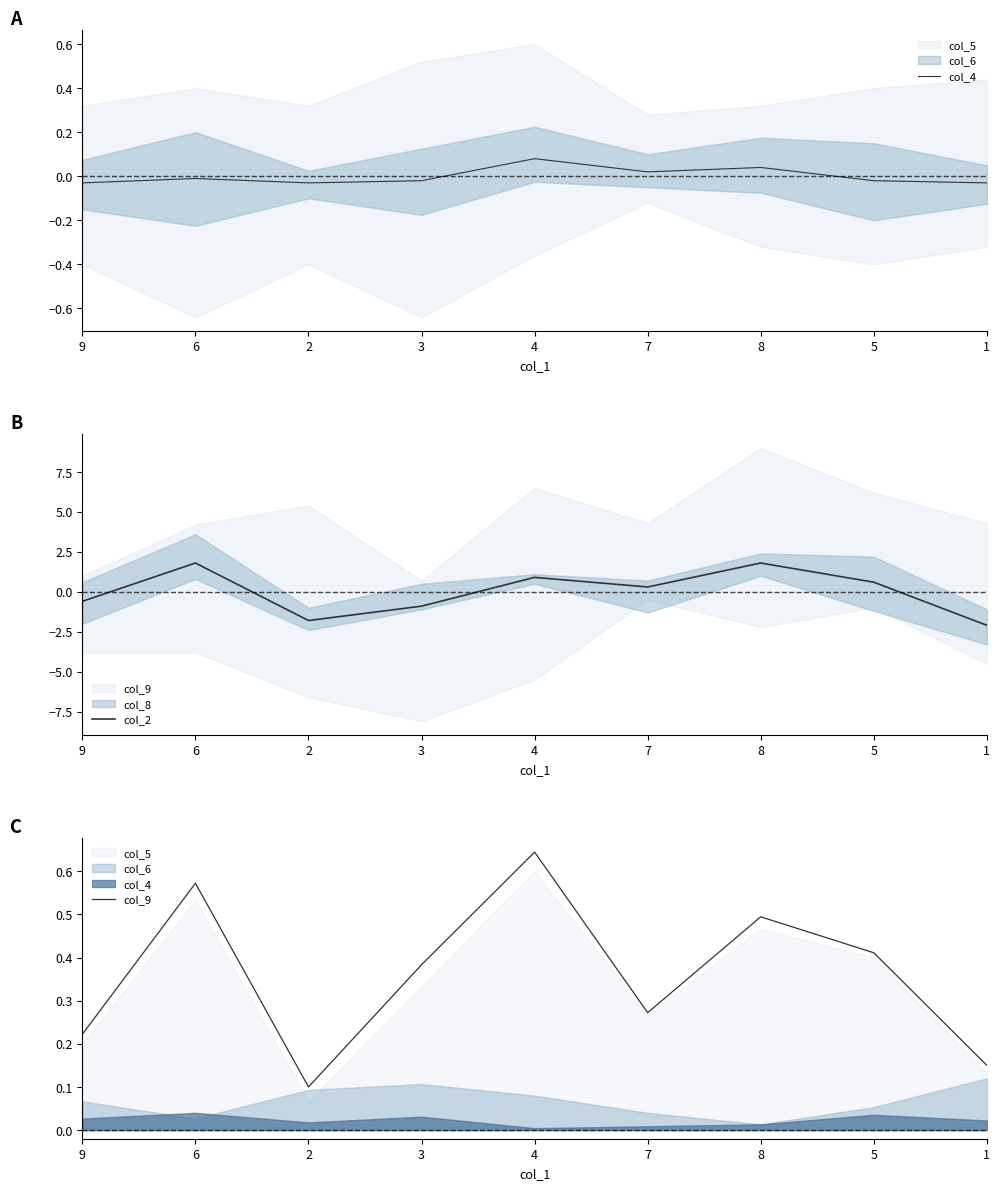

How many positive values does the col_2 series have?

5